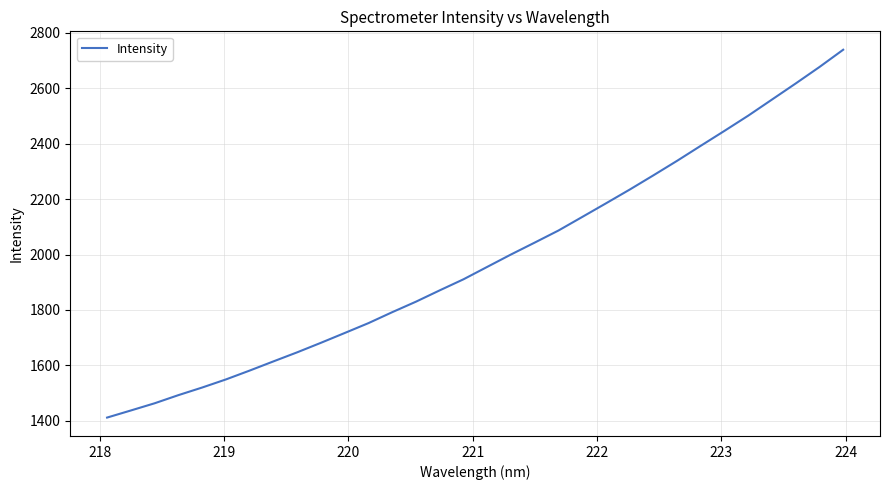

Count the number of values greater than 1955.

16